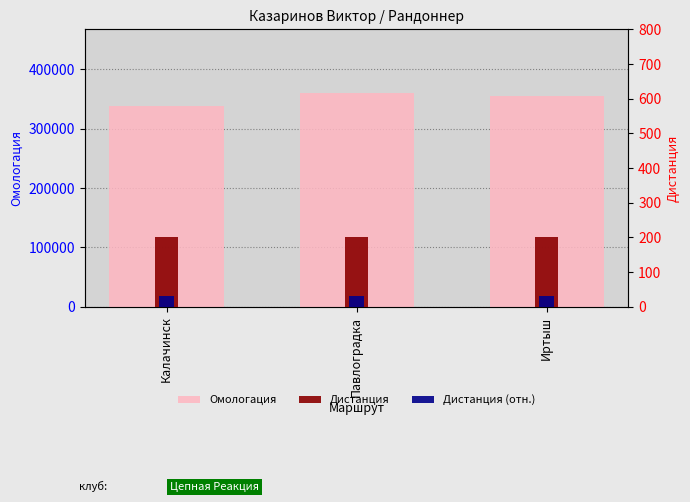

What is the sum of all Дистанция values?

600